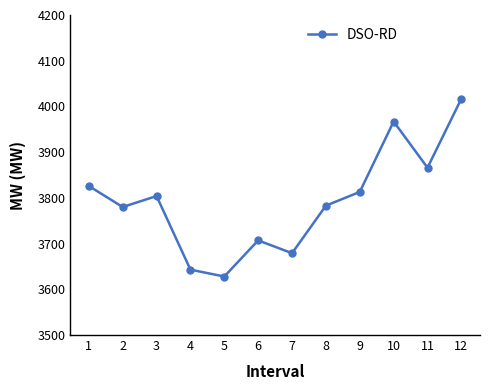

Does the chart display data point markers on the line(s)?

Yes